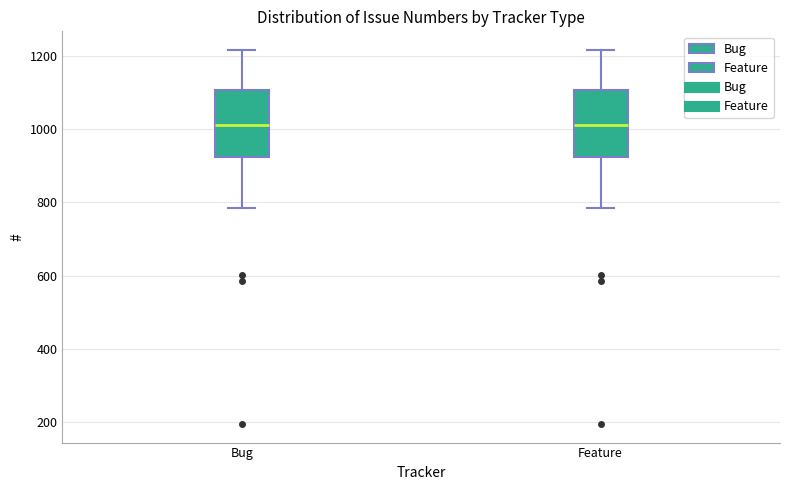

Where is the lower edge of the box for Feature on the y-axis? The values are not printed on the chart, so give them approximately, as read against the axis.

920